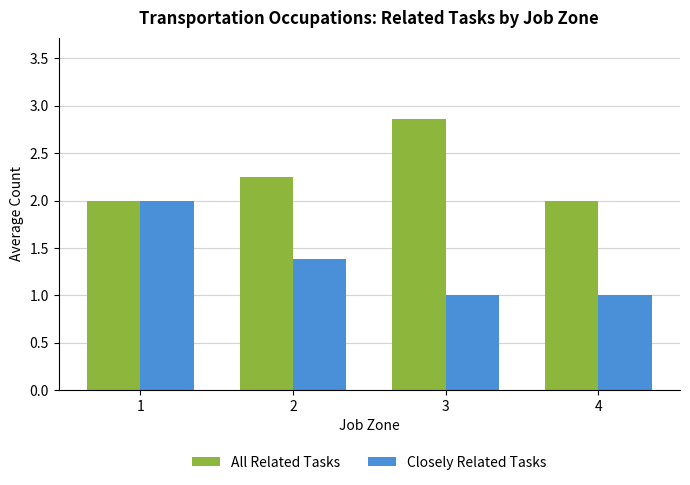

Which series has the largest total across all categories?

All Related Tasks